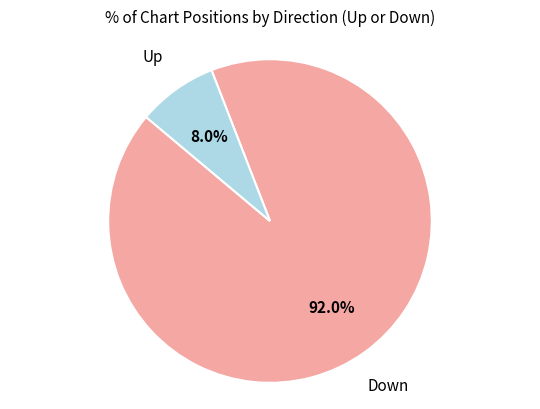

Does any single category account for the majority?

Yes